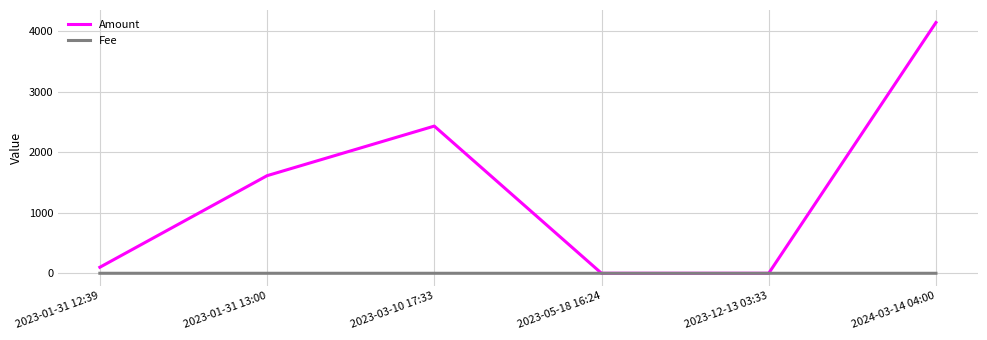

True or false: Amount has a value of 1693.2 at 2024-03-14 04:00.

False